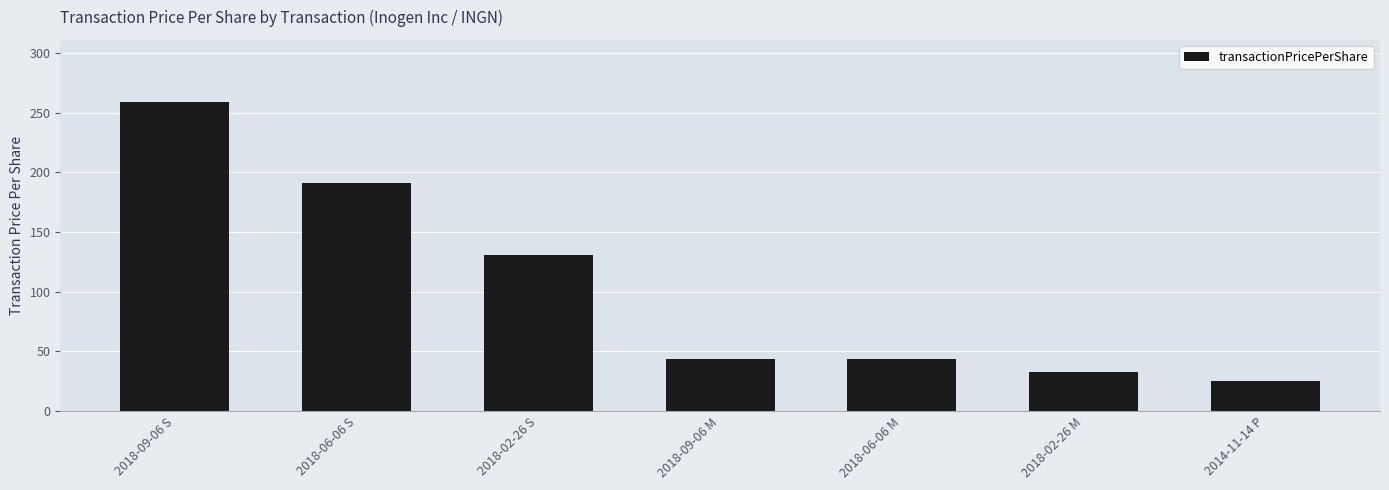

What is the label of the 1st bar from the right?

2014-11-14 P